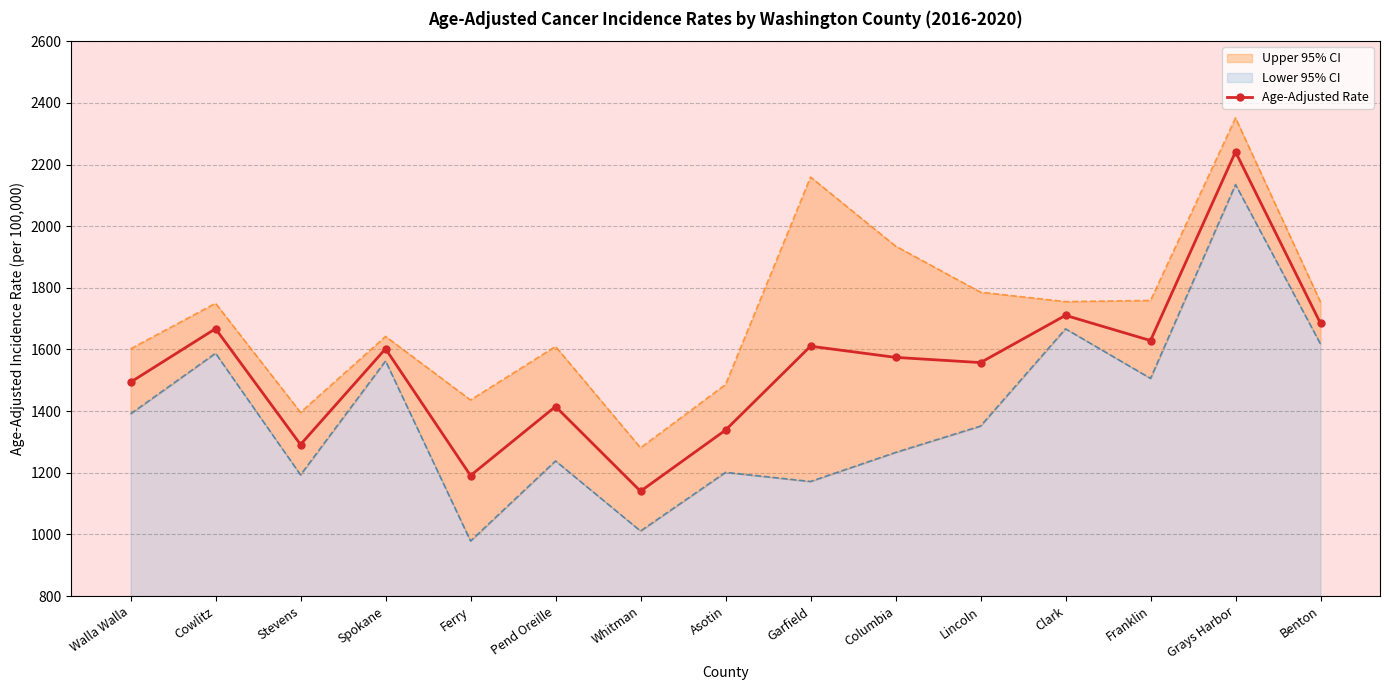

Which category has the highest value across all series?

Grays Harbor